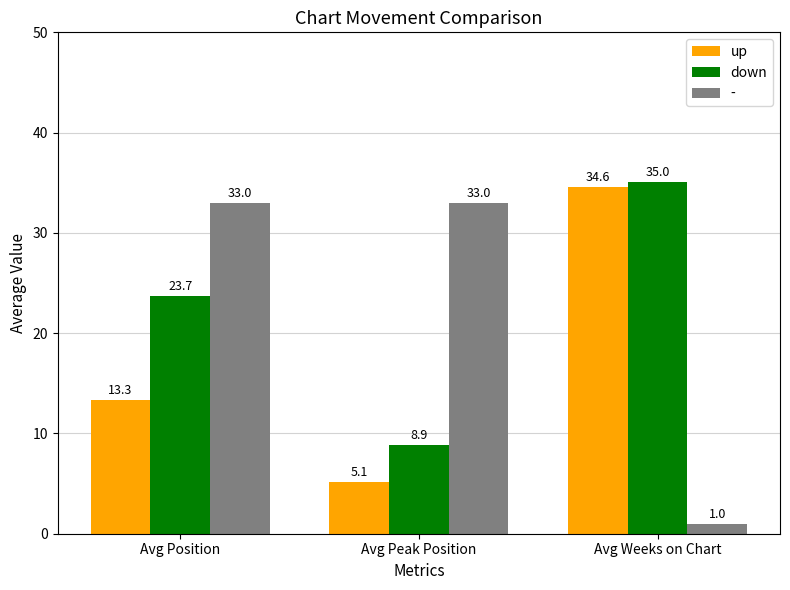

How many bars are there in total?

9